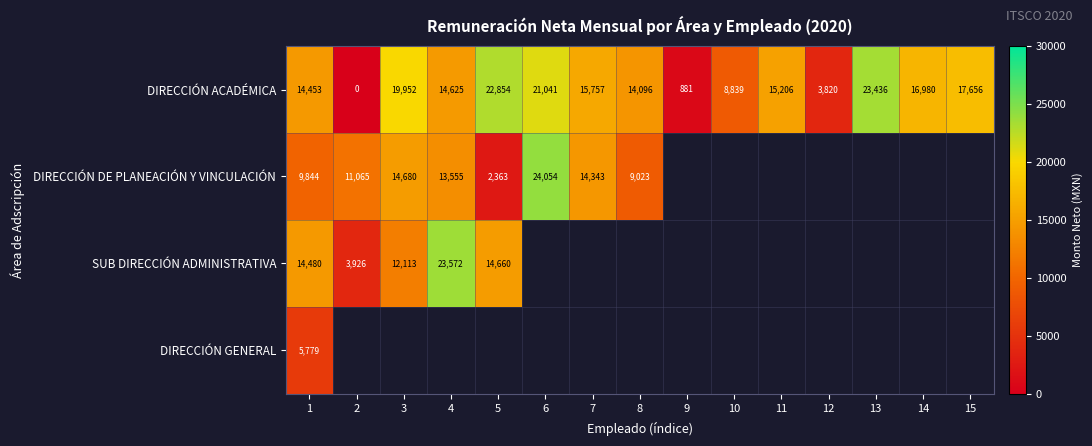

Is the value of DIRECCIÓN ACADÉMICA at 5 greater than the value of DIRECCIÓN DE PLANEACIÓN Y VINCULACIÓN at 3?

Yes